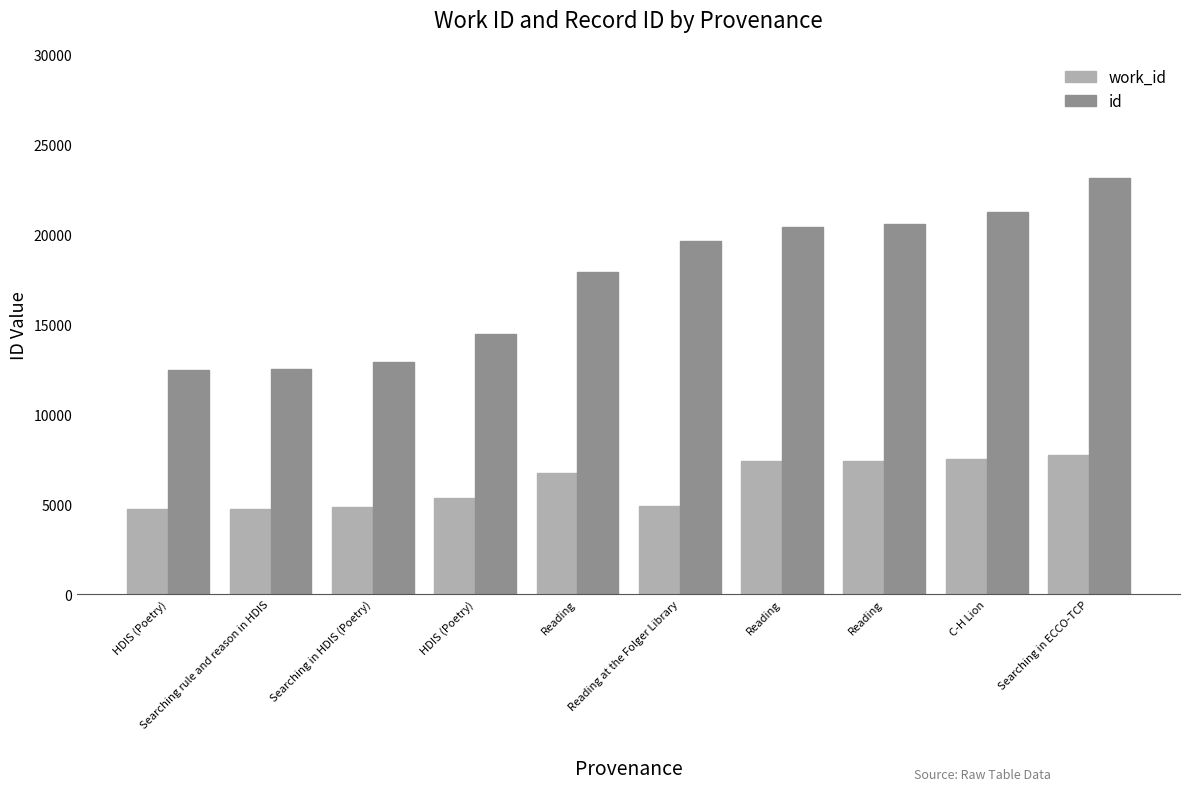

Read the work_id value at Searching rule and reason in HDIS, to the nearest 100.

4700